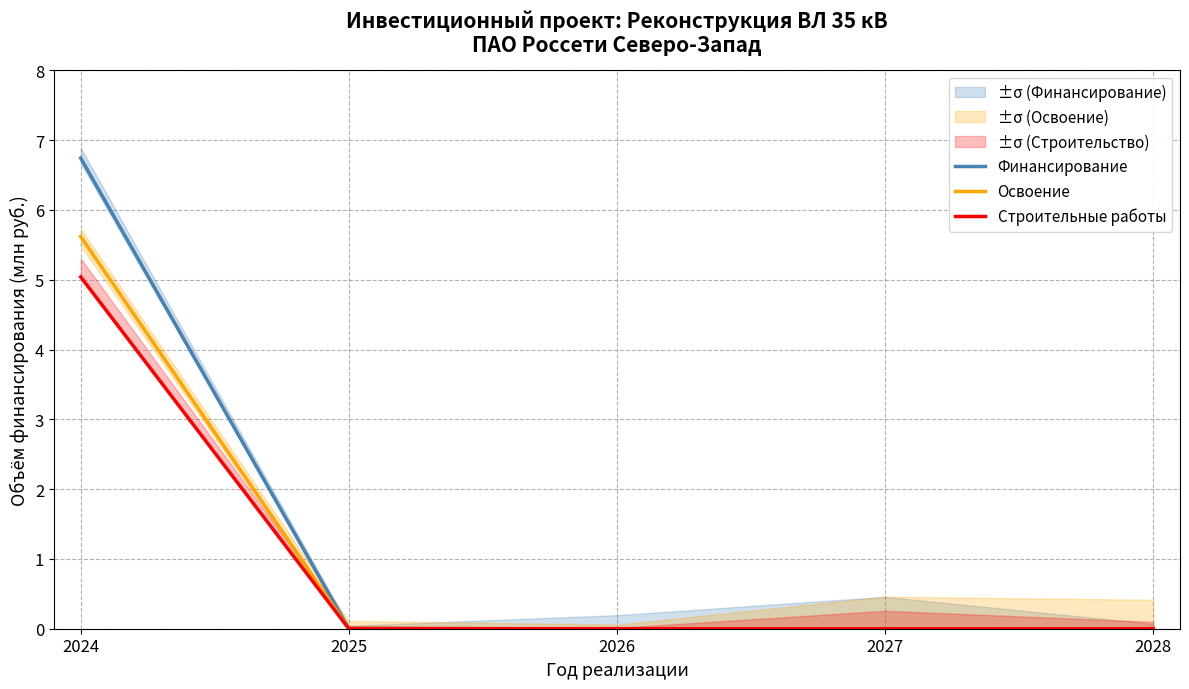

The value of Освоение at 2025 is 2.4. True or false?

False